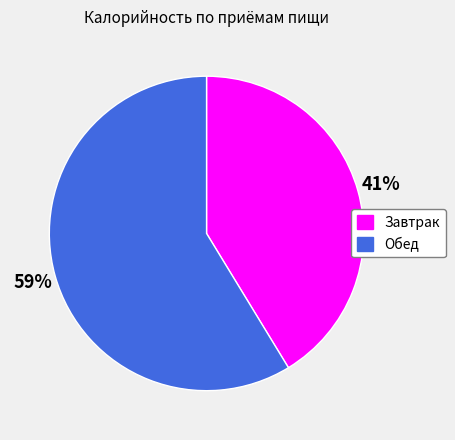

Does any single category account for the majority?

Yes